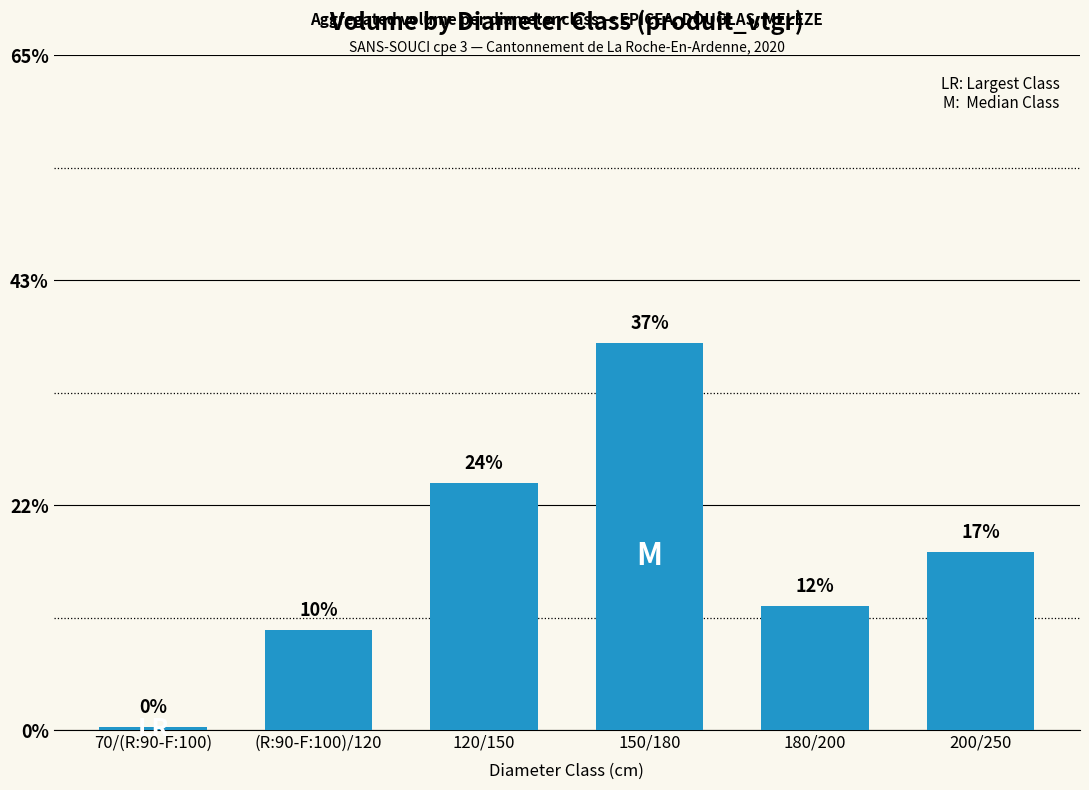

True or false: the data shows 153.8 at 150/180.

False